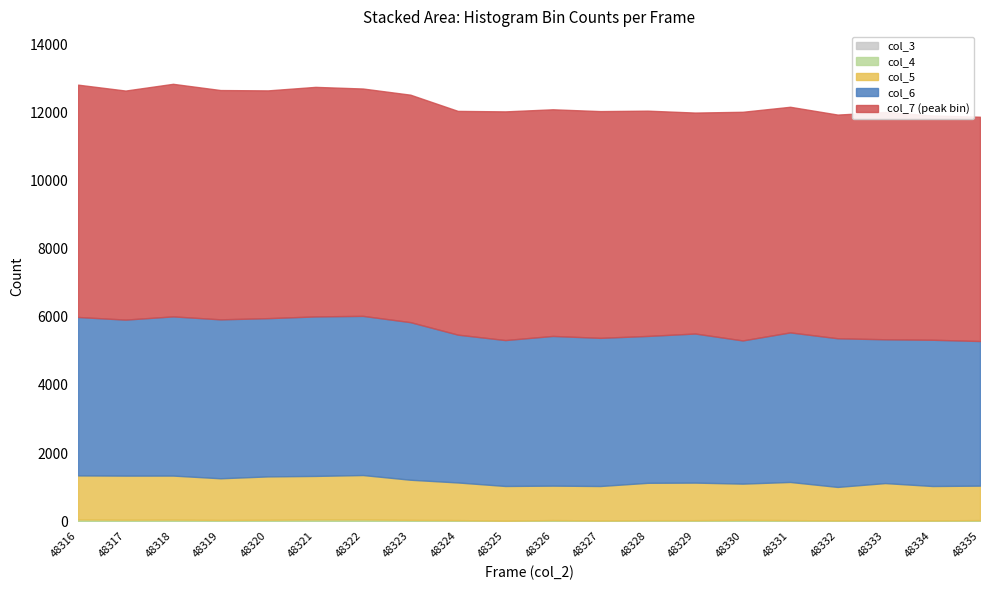

At 48324, list the series in order from largest to smallest.

col_7, col_6, col_5, col_4, col_3